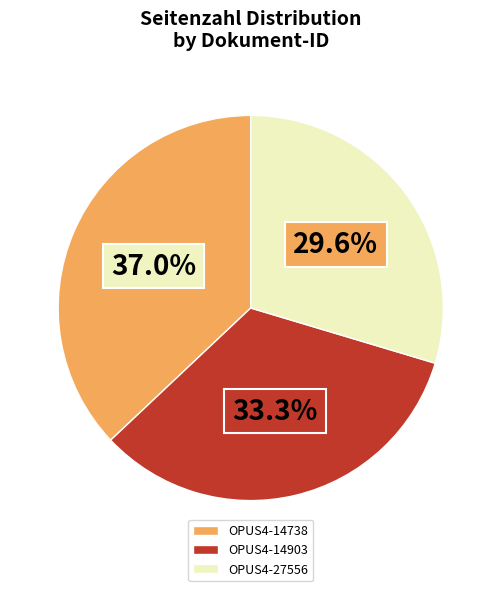

To the nearest percent, what is the combined percentage of OPUS4-14903 and OPUS4-27556?

63%